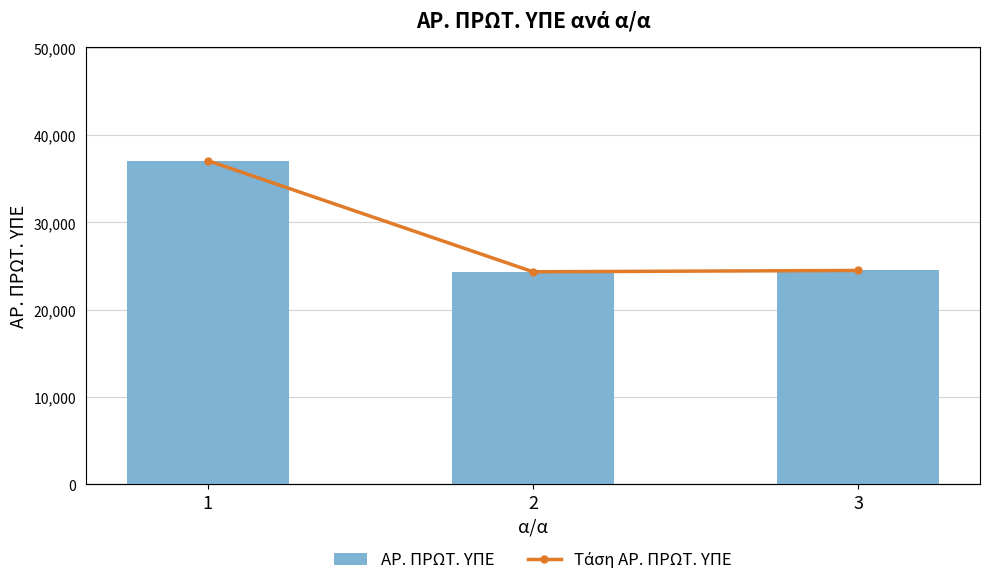

What is the sum of the ΑΡ. ΠΡΩΤ. ΥΠΕ values at 2 and 1?

61414